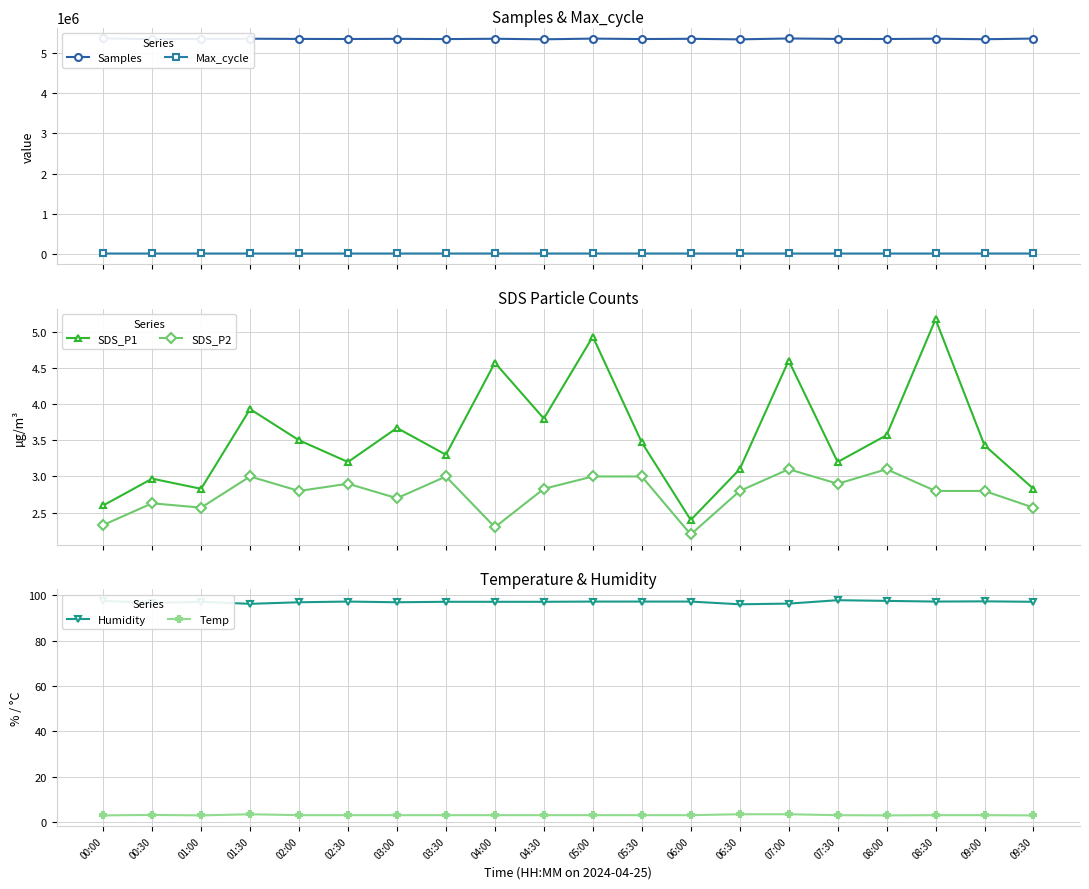

Where is Humidity nearest to the value 97?

02:00